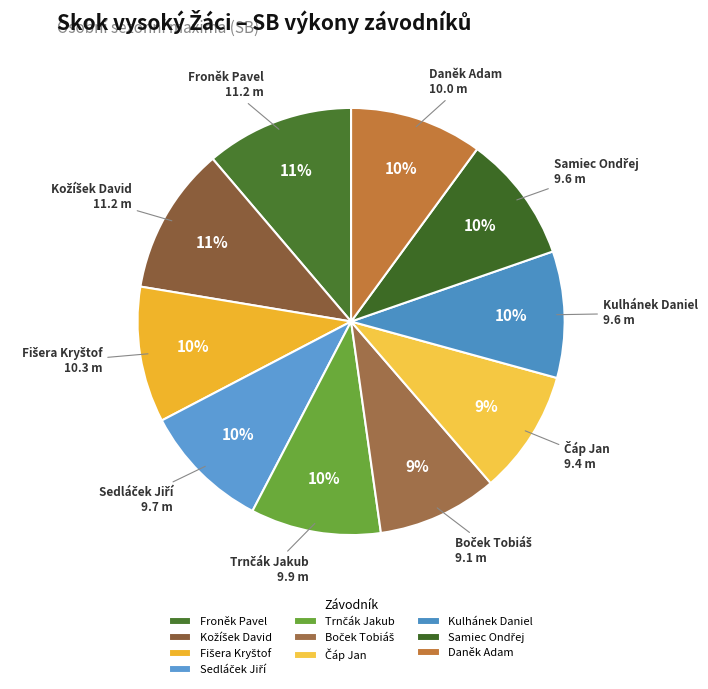

To the nearest percent, what is the average slice percentage?

10%